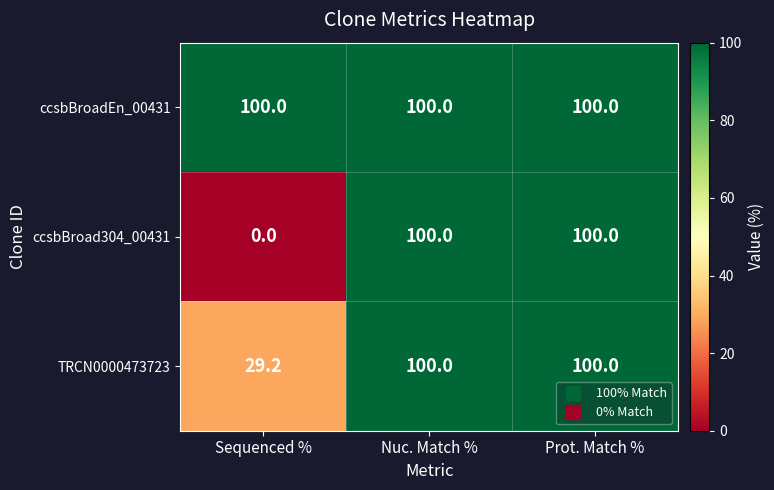

Count the number of categories in the chart.

3